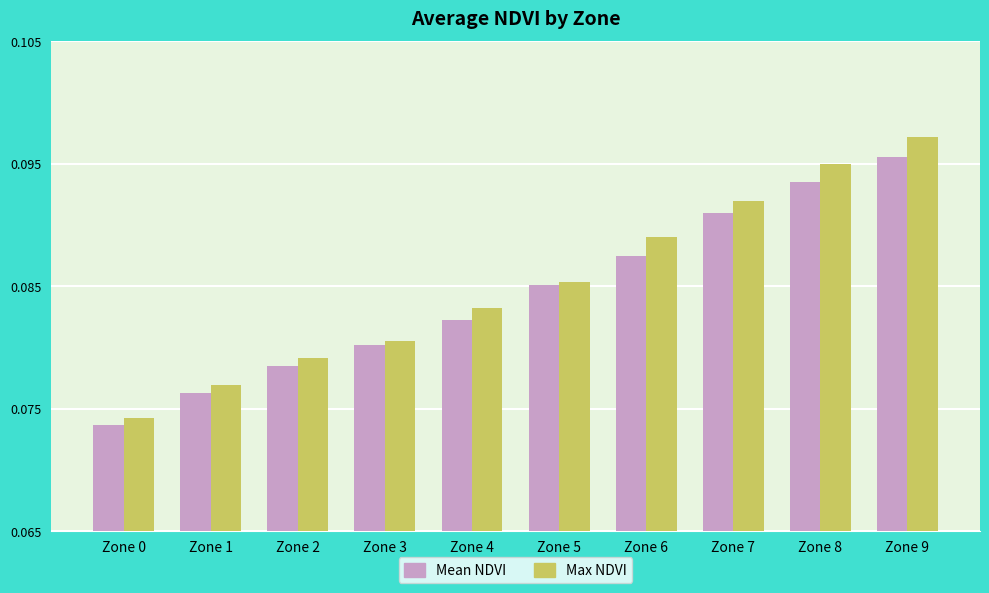

Rank the categories by Mean NDVI value from lowest to highest.

Zone 0, Zone 1, Zone 2, Zone 3, Zone 4, Zone 5, Zone 6, Zone 7, Zone 8, Zone 9